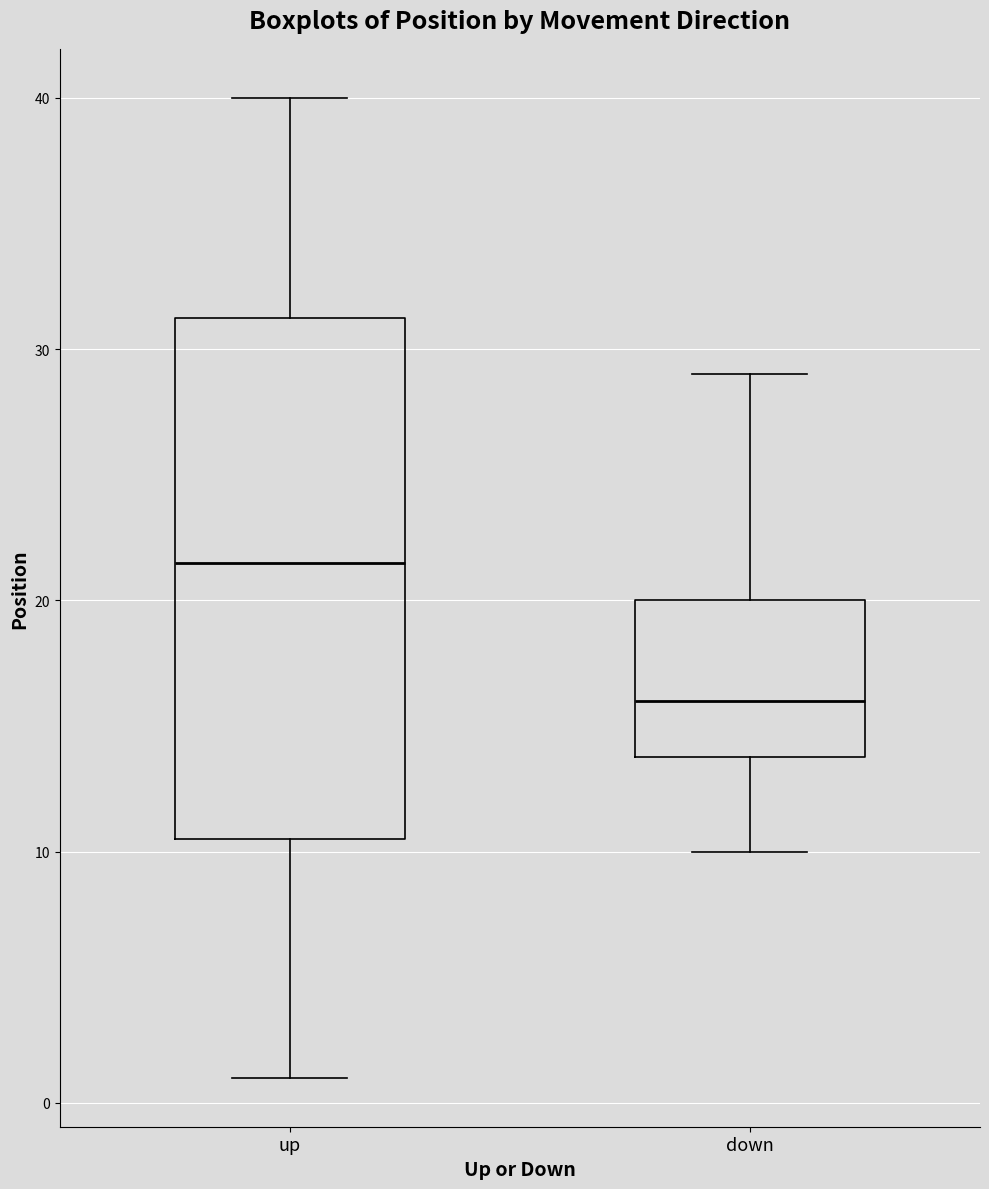

Comparing the boxes themselves (not the whiskers), which one is the tallest?

up